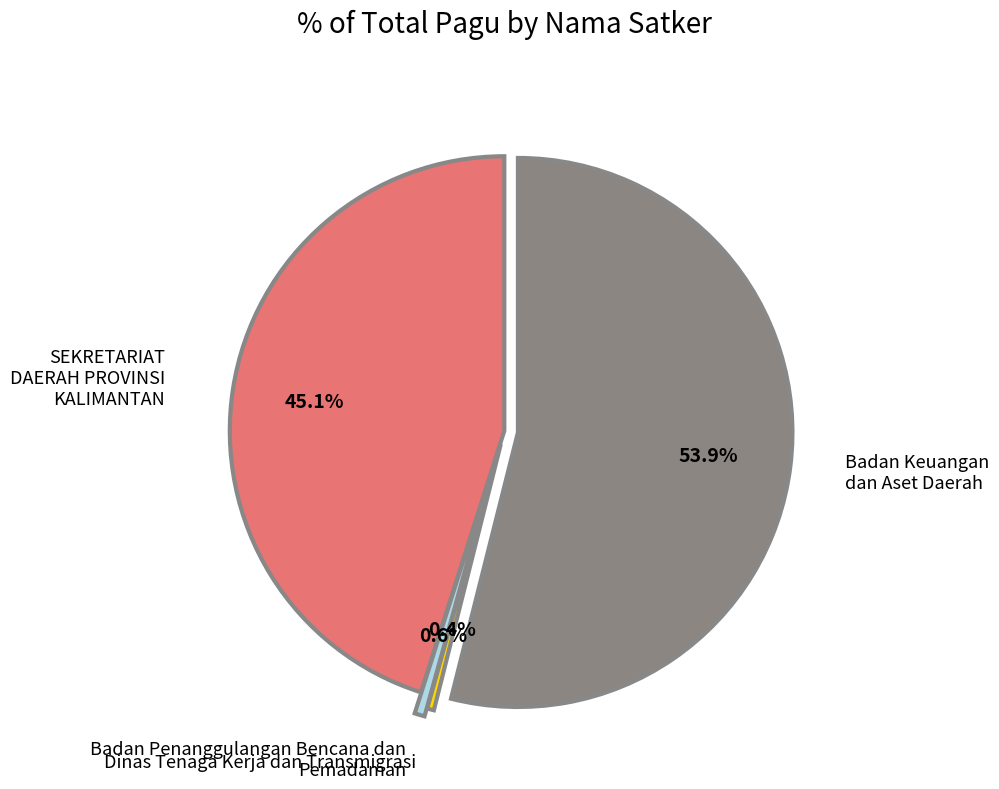

How many segments does this pie chart have?

4